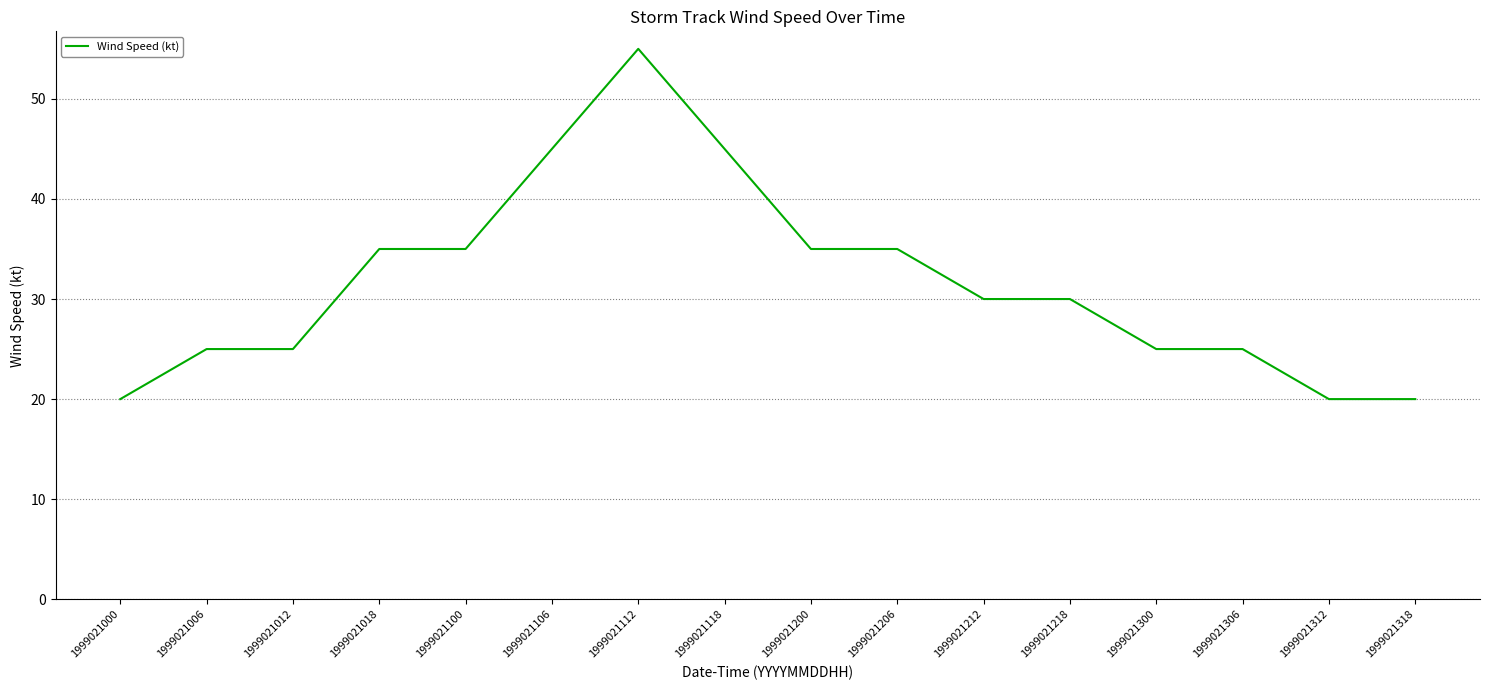

What is the average value?

32